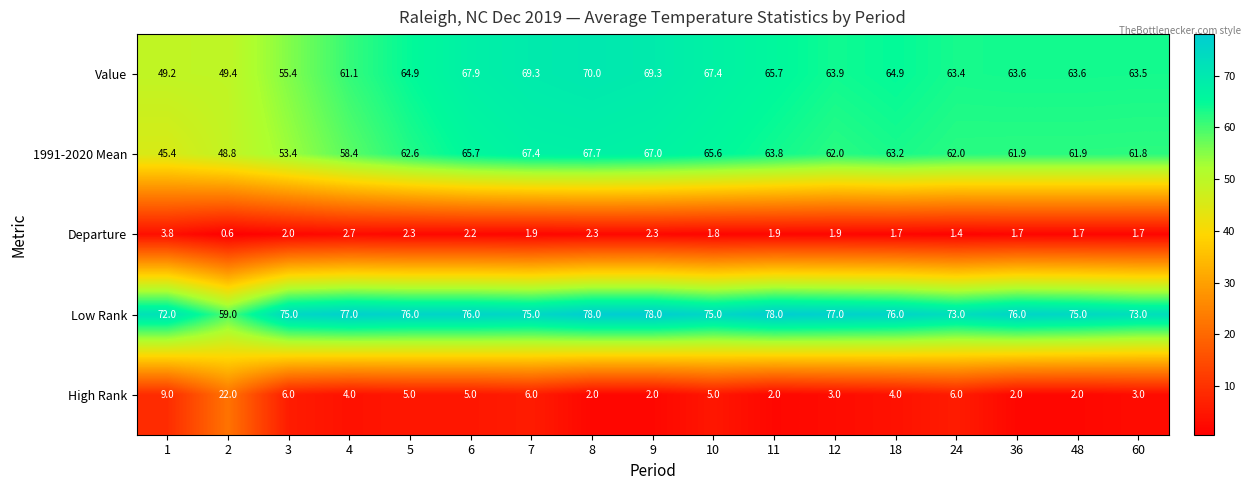

What is the spread (max minus min) of values at 8?

76.0